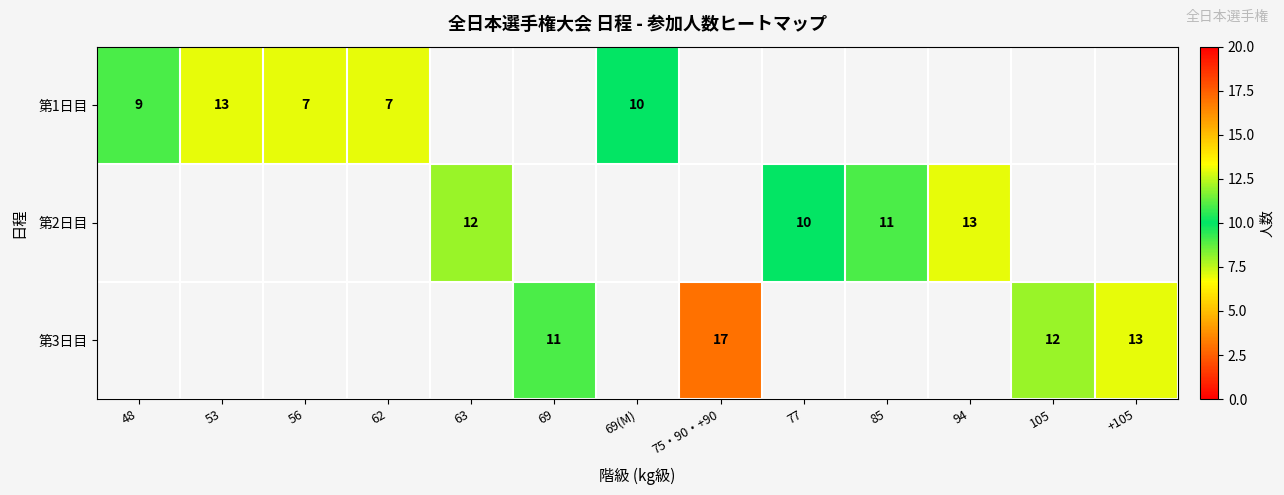

How many distinct data groups are displayed?

3